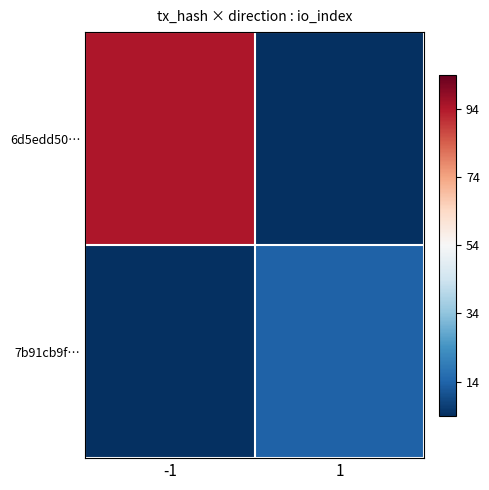

Between -1 and 1, which series saw the biggest shift?

6d5edd50…